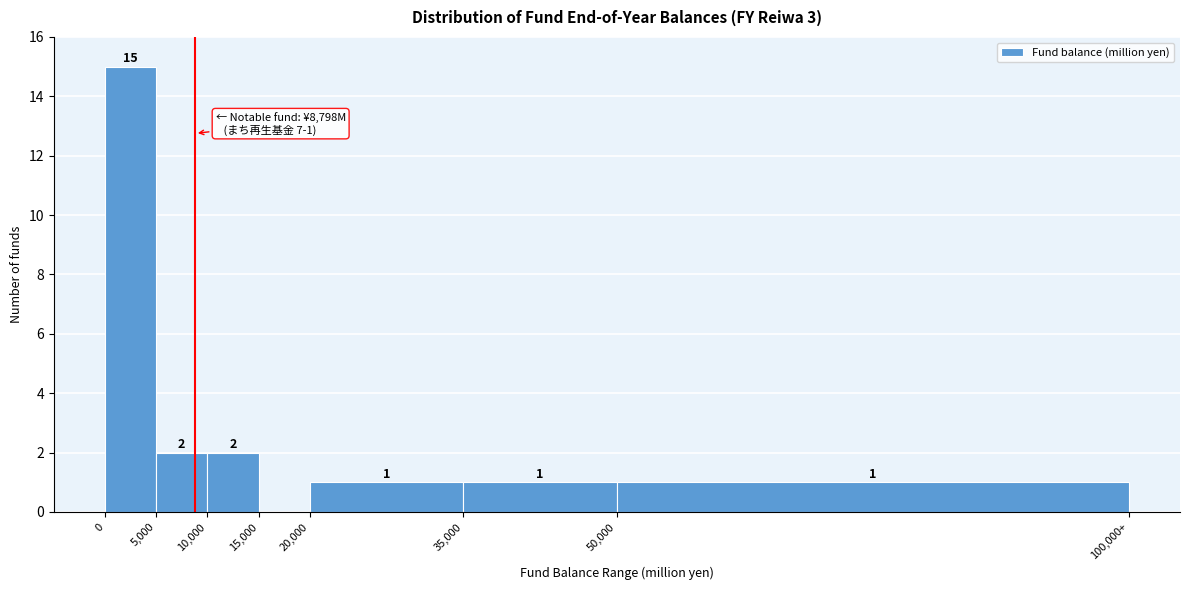

Reading left to right, what are all the values shown in this chart?

0=15	5,000=2	10,000=2	15,000=0	20,000=1	35,000=1	50,000=1